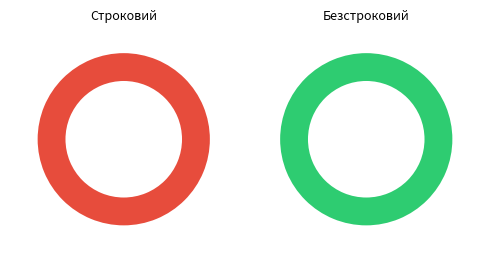

Rank the categories by value from lowest to highest.

Строковий, Безстроковий